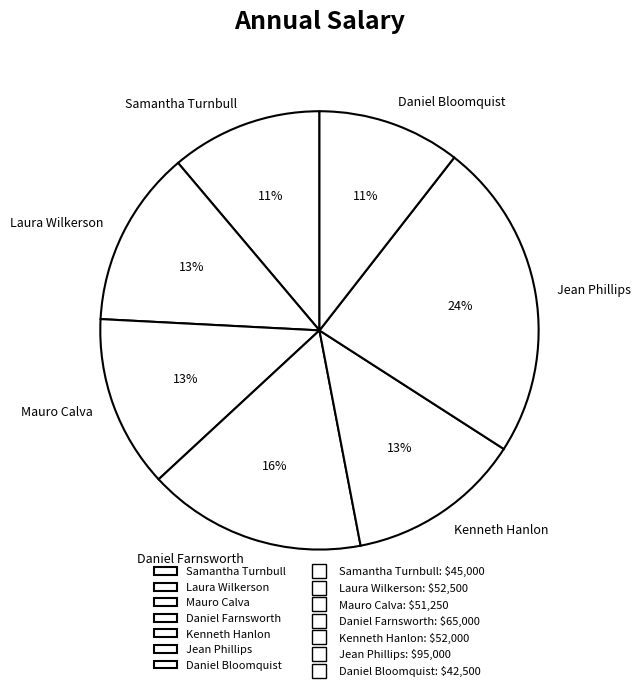

True or false: Kenneth Hanlon accounts for 27% of the total.

False